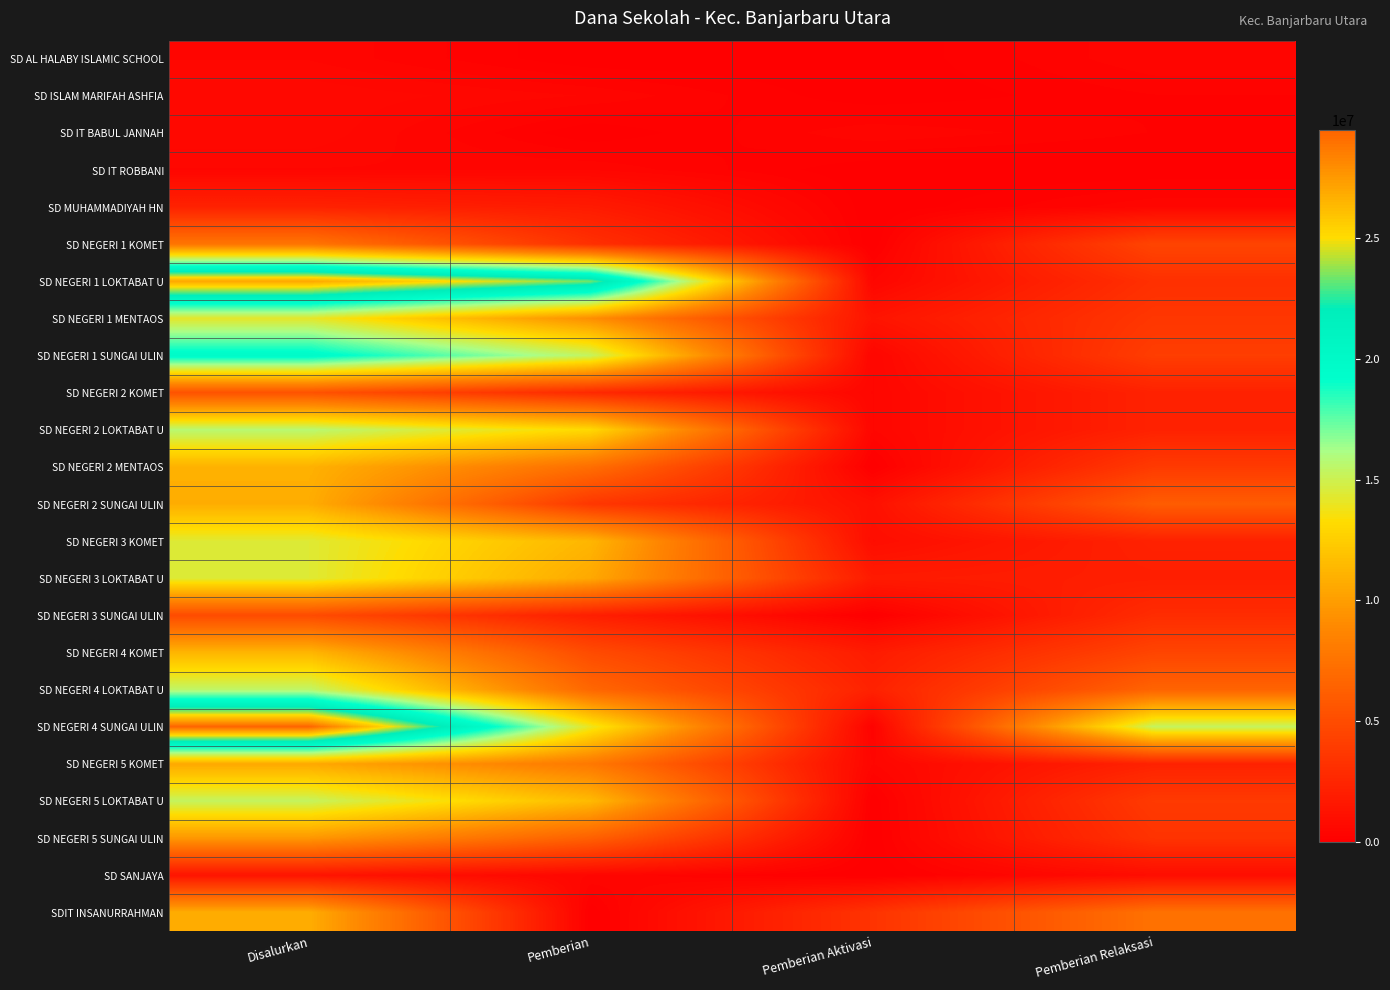

What is the total value across all series at Pemberian Aktivasi?

15525000